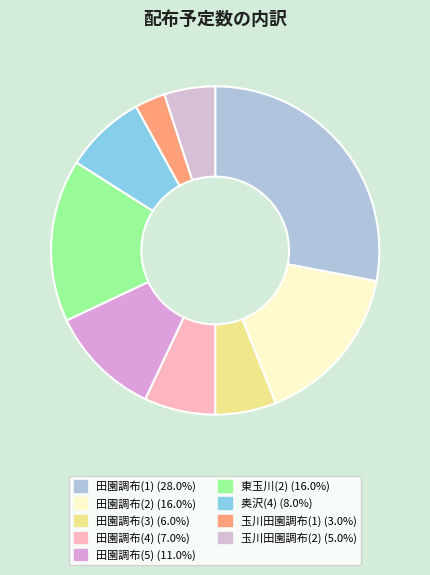

To the nearest percent, what portion does 田園調布(2) represent?

16%